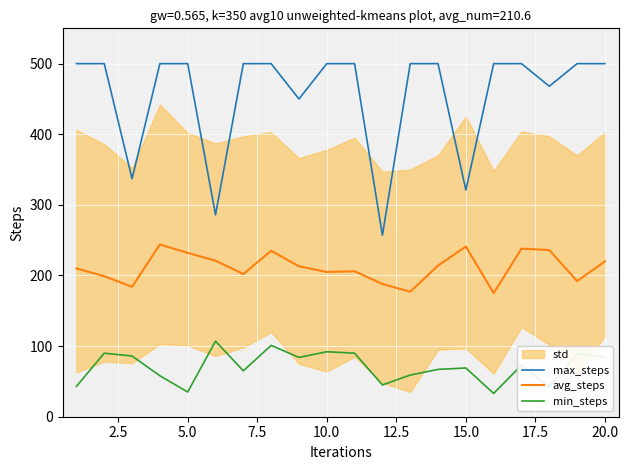

True or false: min_steps and avg_steps intersect in this chart.

False